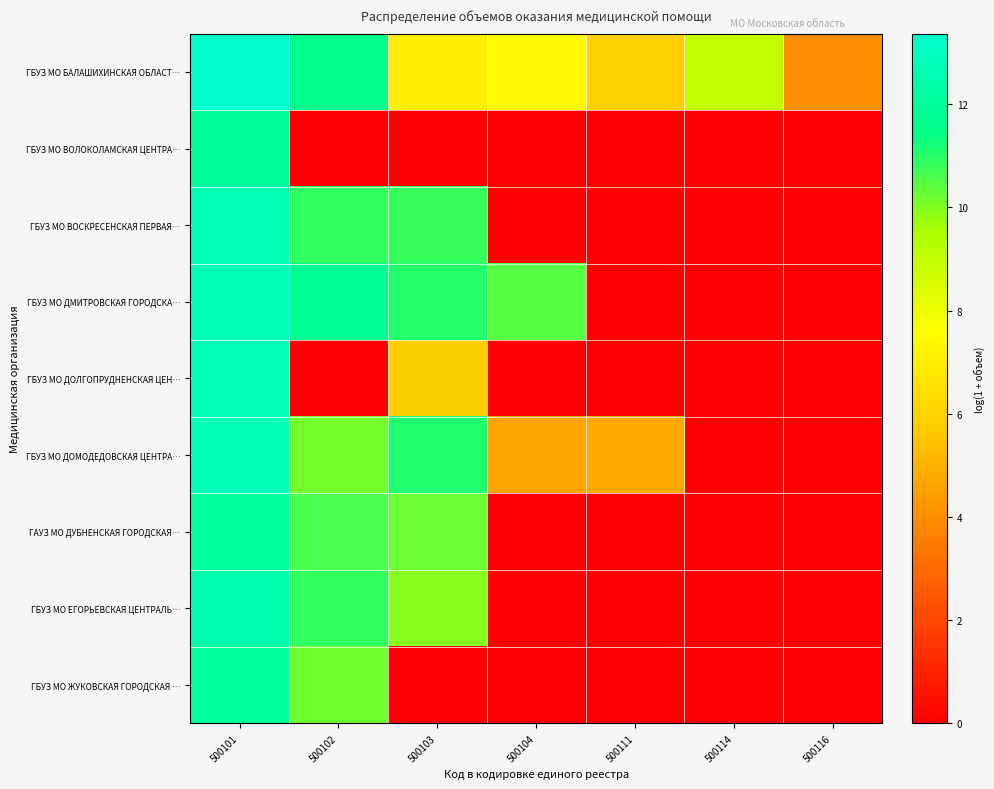

Reading right to left, list all the values displayed in this chart.

ГБУЗ МО БАЛАШИХИНСКАЯ ОБЛАСТ…: 500116=4.1	500114=8.9	500111=5.9	500104=7.4	500103=7.0	500102=11.5	500101=13.4
ГБУЗ МО ВОЛОКОЛАМСКАЯ ЦЕНТРА…: 500116=0.0	500114=0.0	500111=0.0	500104=0.0	500103=0.0	500102=0.0	500101=12.0
ГБУЗ МО ВОСКРЕСЕНСКАЯ ПЕРВАЯ…: 500116=0.0	500114=0.0	500111=0.0	500104=0.0	500103=10.8	500102=10.9	500101=12.6
ГБУЗ МО ДМИТРОВСКАЯ ГОРОДСКА…: 500116=0.0	500114=0.0	500111=0.0	500104=10.5	500103=11.0	500102=11.7	500101=12.8
ГБУЗ МО ДОЛГОПРУДНЕНСКАЯ ЦЕН…: 500116=0.0	500114=0.0	500111=0.0	500104=0.0	500103=5.8	500102=0.0	500101=12.7
ГБУЗ МО ДОМОДЕДОВСКАЯ ЦЕНТРА…: 500116=0.0	500114=0.0	500111=4.8	500104=4.6	500103=11.1	500102=10.2	500101=12.8
ГАУЗ МО ДУБНЕНСКАЯ ГОРОДСКАЯ…: 500116=0.0	500114=0.0	500111=0.0	500104=0.0	500103=10.2	500102=10.6	500101=12.1
ГБУЗ МО ЕГОРЬЕВСКАЯ ЦЕНТРАЛЬ…: 500116=0.0	500114=0.0	500111=0.0	500104=0.0	500103=9.9	500102=10.9	500101=12.5
ГБУЗ МО ЖУКОВСКАЯ ГОРОДСКАЯ …: 500116=0.0	500114=0.0	500111=0.0	500104=0.0	500103=0.0	500102=10.2	500101=12.0